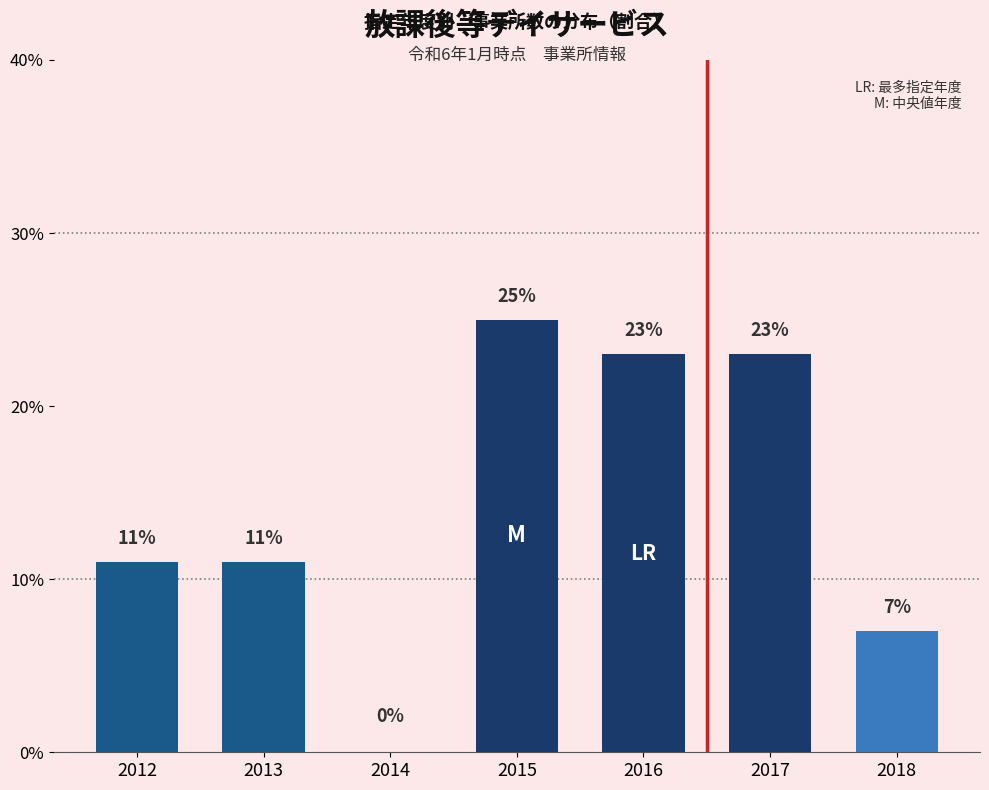

What is the maximum value shown in the chart?

25